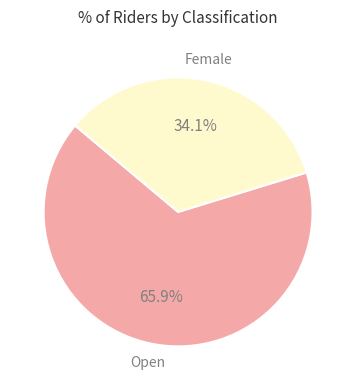

Between Female and Open, which is larger?

Open